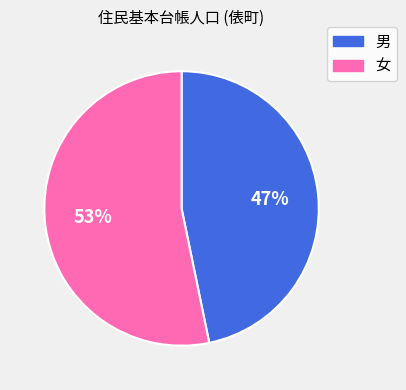

Is there any slice that represents more than half of the pie?

Yes